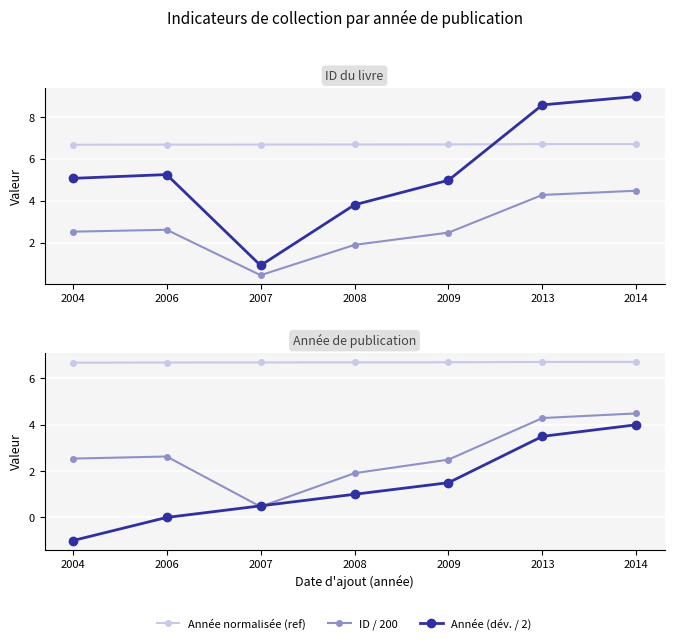

How many data points does each series have?

7